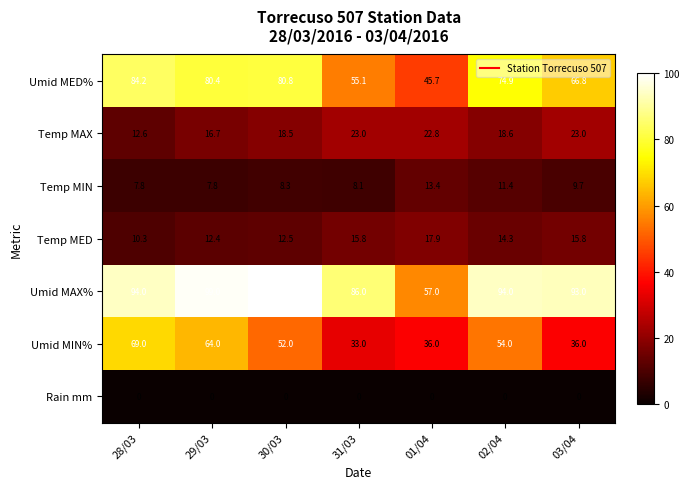

The Temp MAX series shows 36.3 at 31/03. True or false?

False